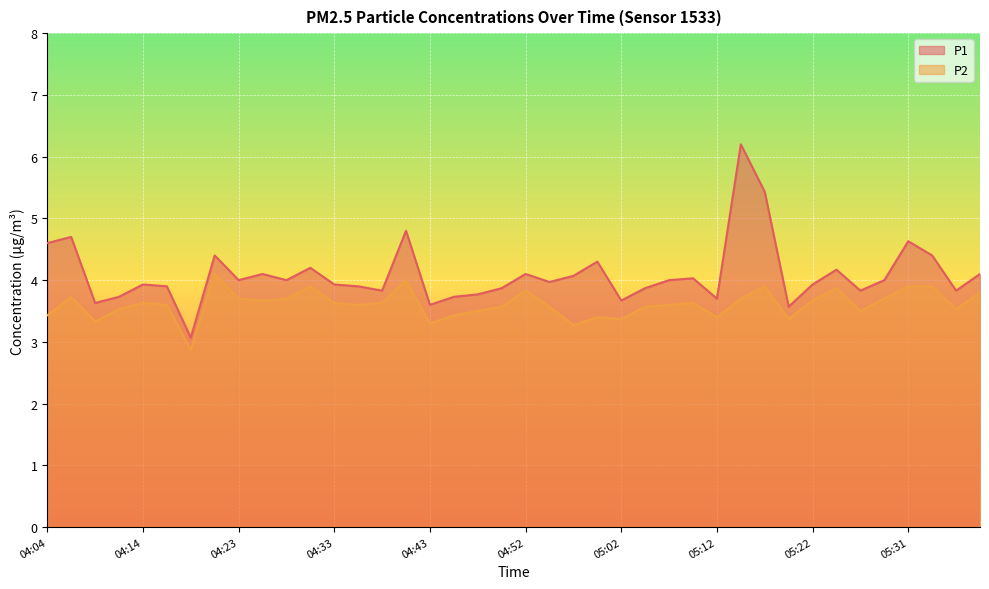

Does the chart display data point markers on the line(s)?

No